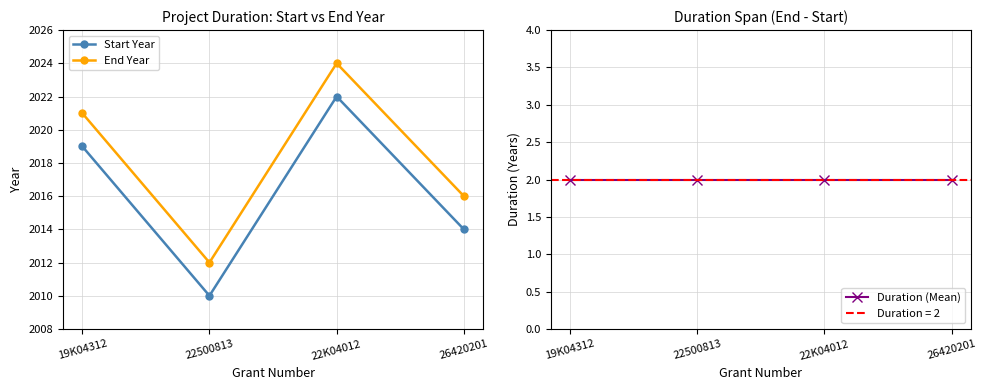

At how many categories does at least one series exceed 154?

4